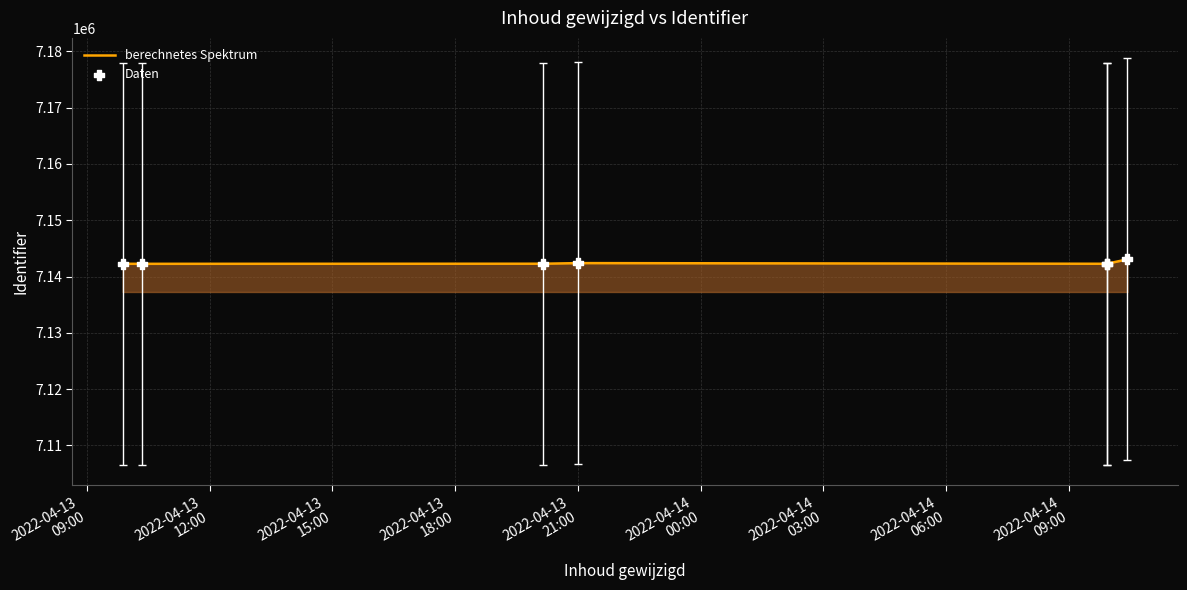

What is the sum of all values?

49996786